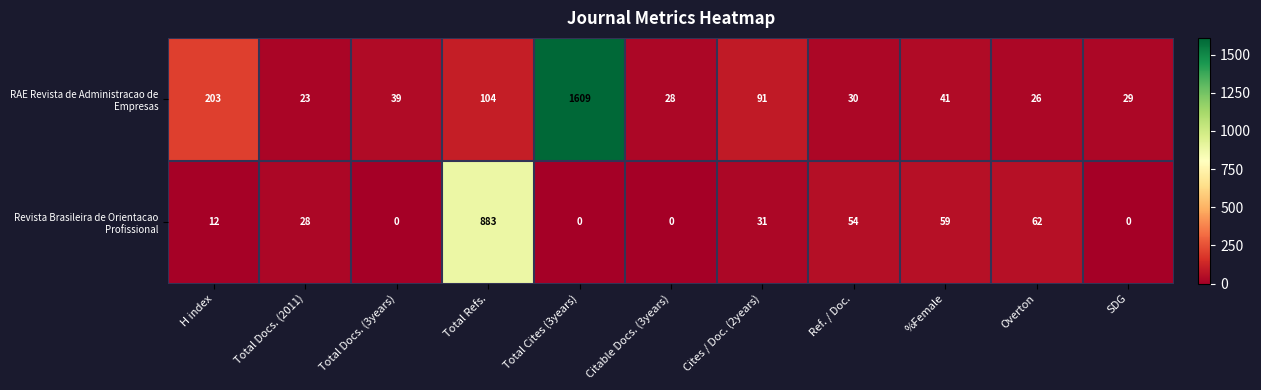

What is the difference between the highest and lowest values at Cites / Doc. (2years)?

60